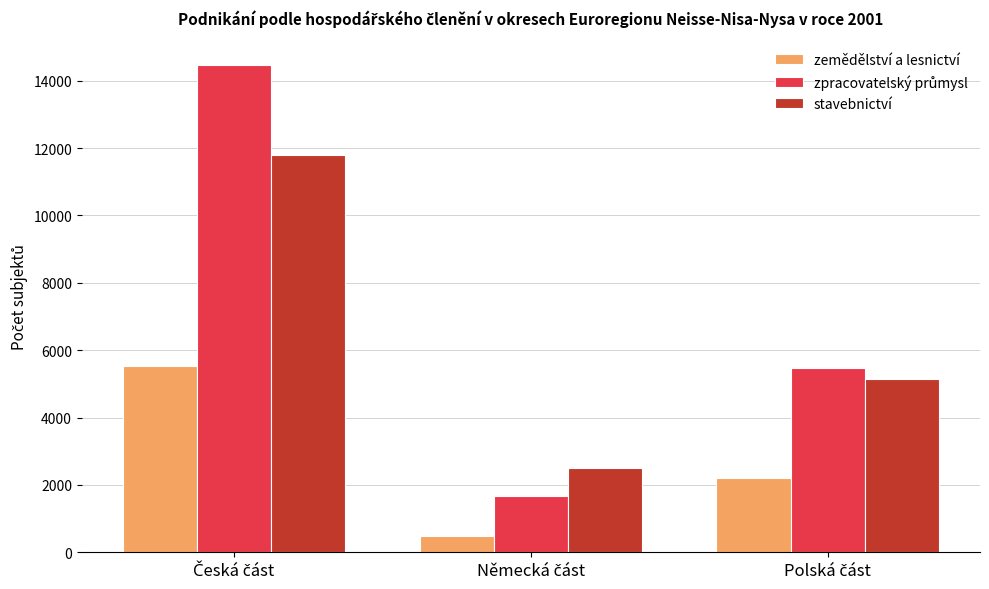

What is the highest value of the zemědělství a lesnictví series?

5533